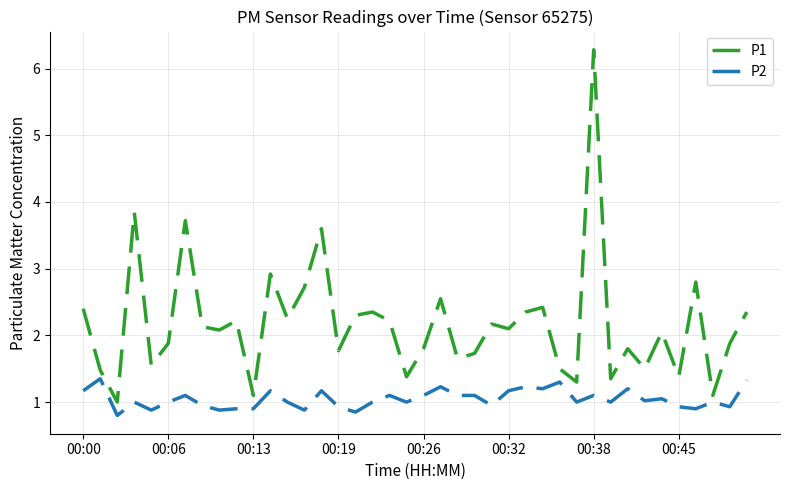

Does the chart have visible grid lines?

Yes